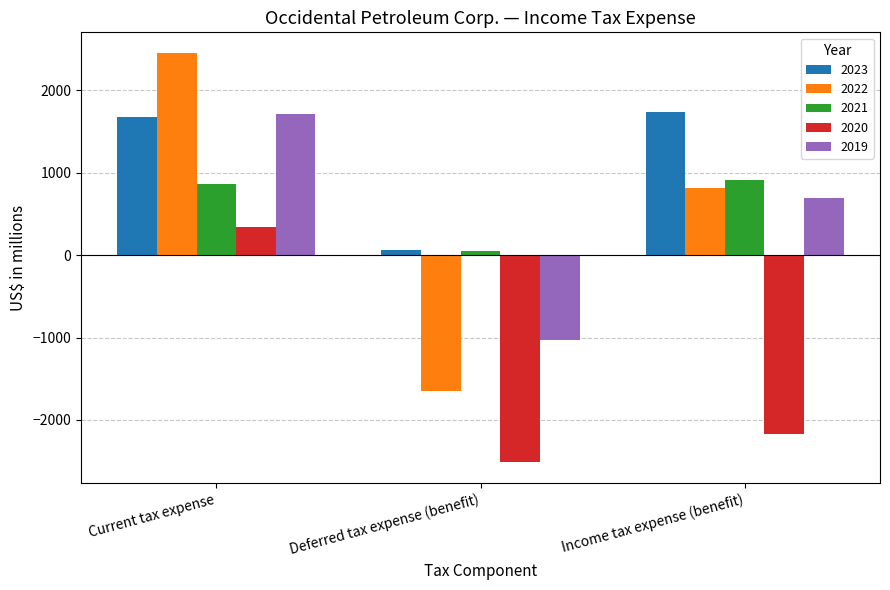

What is the label of the 2nd bar from the right?

Deferred tax expense (benefit)